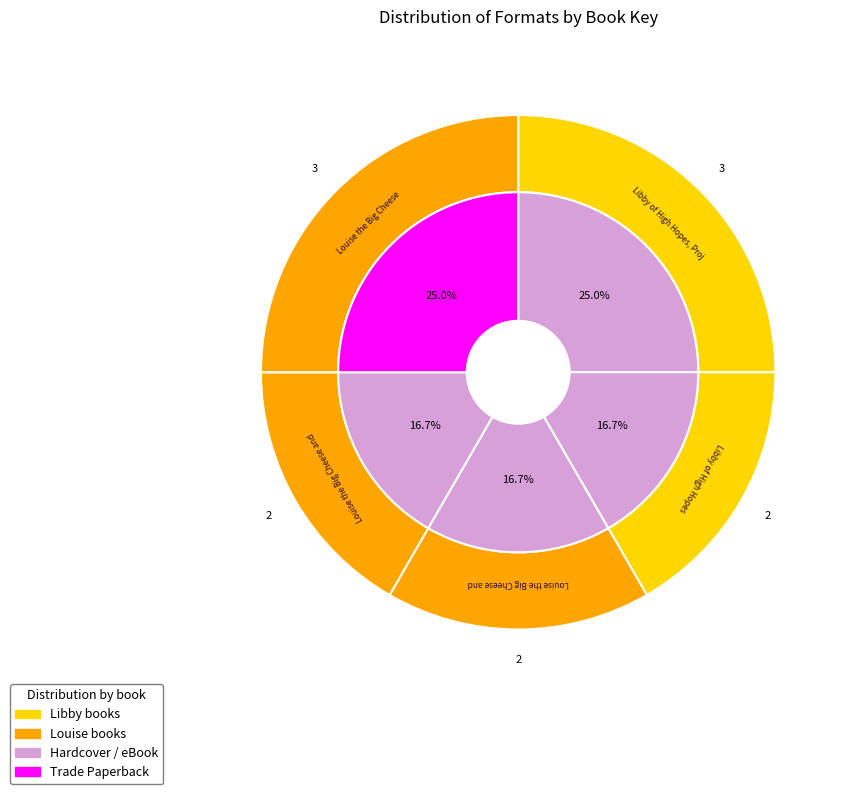

Which slice is the largest?

Libby of High Hopes, Project Blue Ribbon (45592129)